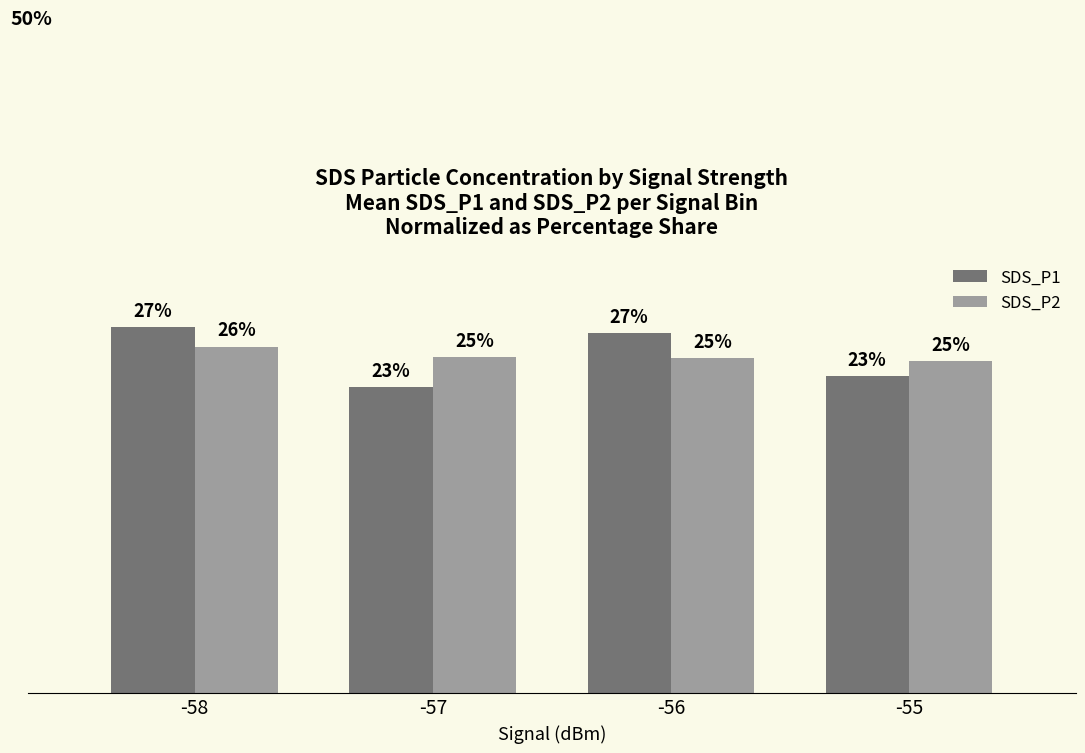

Are the bars horizontal?

No